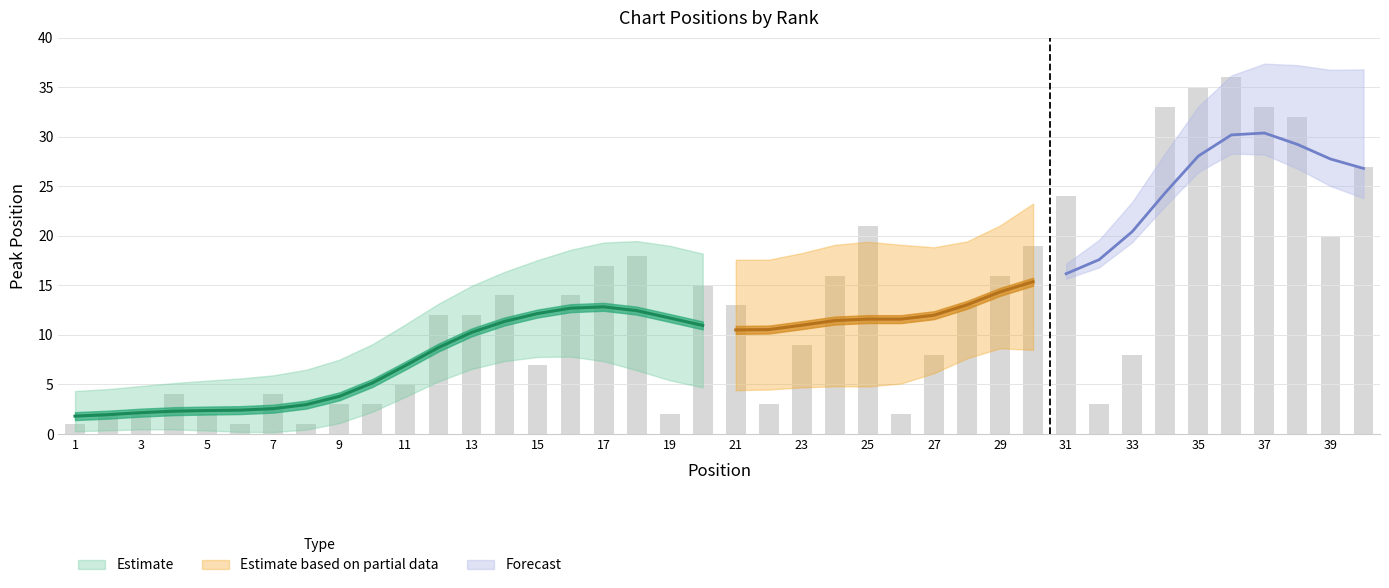

Reading right to left, list all the values displayed in this chart.

40=27	39=20	38=32	37=33	36=36	35=35	34=33	33=8	32=3	31=24	30=19	29=16	28=13	27=8	26=2	25=21	24=16	23=9	22=3	21=13	20=15	19=2	18=18	17=17	16=14	15=7	14=14	13=12	12=12	11=5	10=3	9=3	8=1	7=4	6=1	5=2	4=4	3=2	2=2	1=1